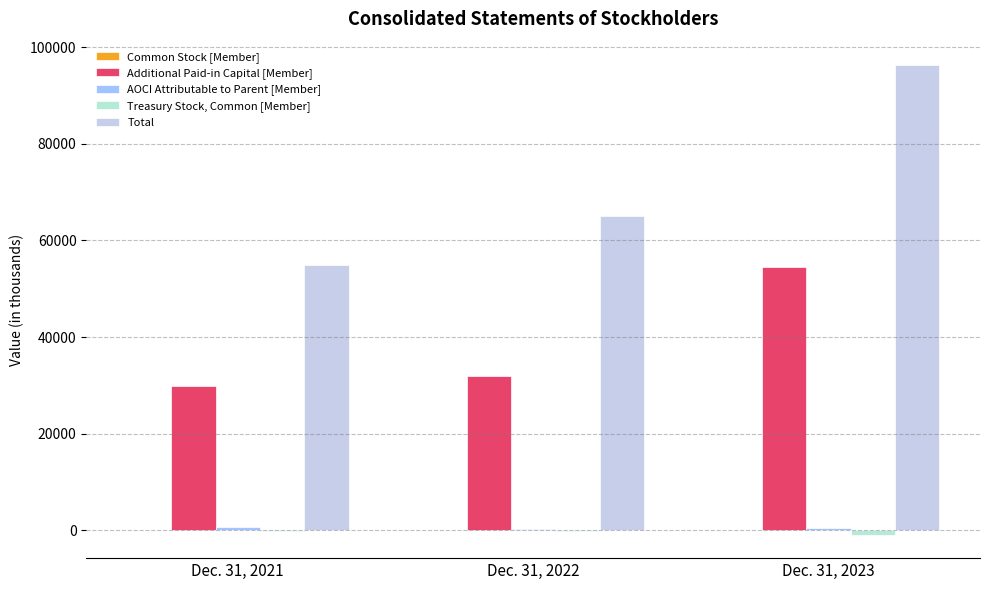

At which label does Additional Paid-in Capital [Member] first exceed 31987?

Dec. 31, 2023